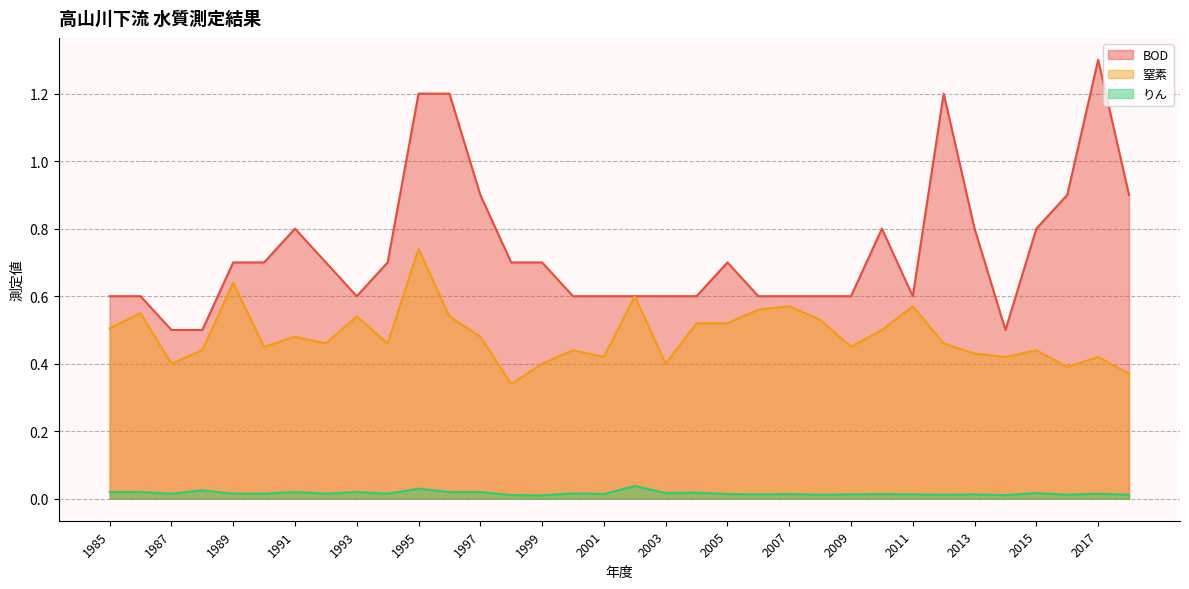

Reading left to right, transcribe all the data shown in this chart.

BOD: 1985=0.6	1986=0.6	1987=0.5	1988=0.5	1989=0.7	1990=0.7	1991=0.8	1992=0.7	1993=0.6	1994=0.7	1995=1.2	1996=1.2	1997=0.9	1998=0.7	1999=0.7	2000=0.6	2001=0.6	2002=0.6	2003=0.6	2004=0.6	2005=0.7	2006=0.6	2007=0.6	2008=0.6	2009=0.6	2010=0.8	2011=0.6	2012=1.2	2013=0.8	2014=0.5	2015=0.8	2016=0.9	2017=1.3	2018=0.9
窒素: 1985=0.5	1986=0.6	1987=0.4	1988=0.4	1989=0.6	1990=0.5	1991=0.5	1992=0.5	1993=0.5	1994=0.5	1995=0.7	1996=0.5	1997=0.5	1998=0.3	1999=0.4	2000=0.4	2001=0.4	2002=0.6	2003=0.4	2004=0.5	2005=0.5	2006=0.6	2007=0.6	2008=0.5	2009=0.5	2010=0.5	2011=0.6	2012=0.5	2013=0.4	2014=0.4	2015=0.4	2016=0.4	2017=0.4	2018=0.4
りん: 1985=0.0	1986=0.0	1987=0.0	1988=0.0	1989=0.0	1990=0.0	1991=0.0	1992=0.0	1993=0.0	1994=0.0	1995=0.0	1996=0.0	1997=0.0	1998=0.0	1999=0.0	2000=0.0	2001=0.0	2002=0.0	2003=0.0	2004=0.0	2005=0.0	2006=0.0	2007=0.0	2008=0.0	2009=0.0	2010=0.0	2011=0.0	2012=0.0	2013=0.0	2014=0.0	2015=0.0	2016=0.0	2017=0.0	2018=0.0